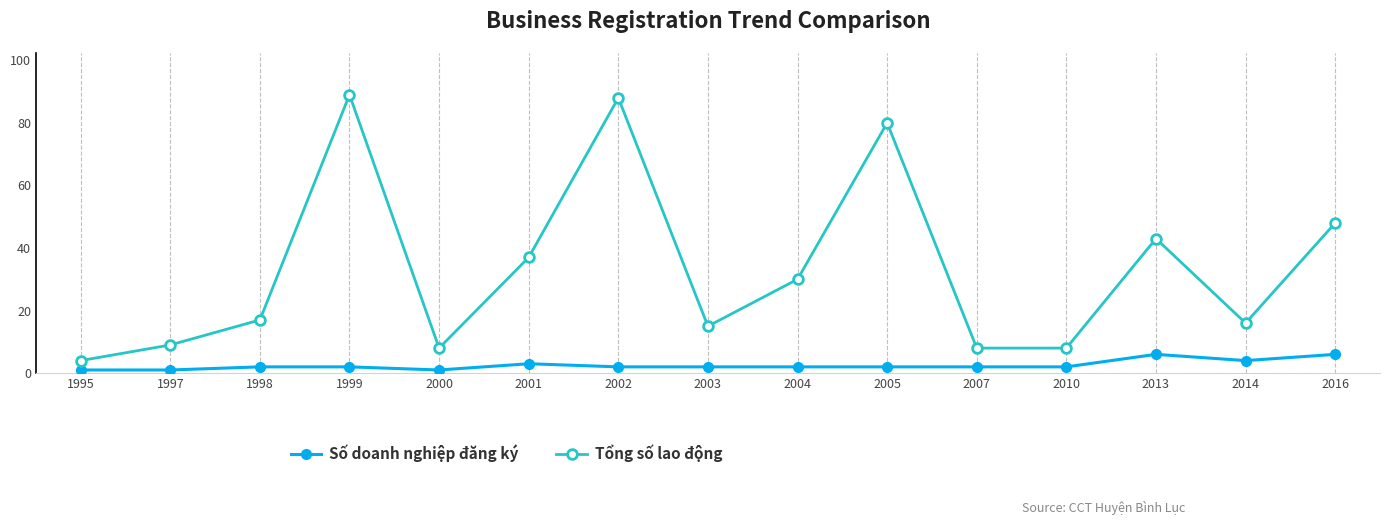

True or false: Số doanh nghiệp đăng ký and Tổng số lao động cross at least once.

False